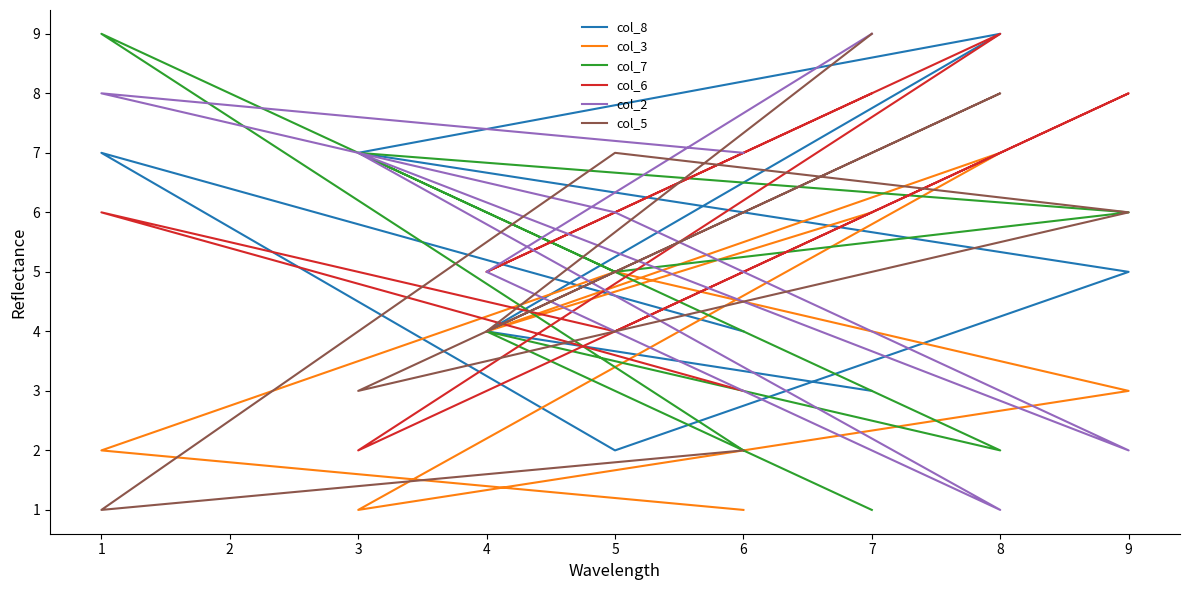

How many data points in col_5 are above 6?

3